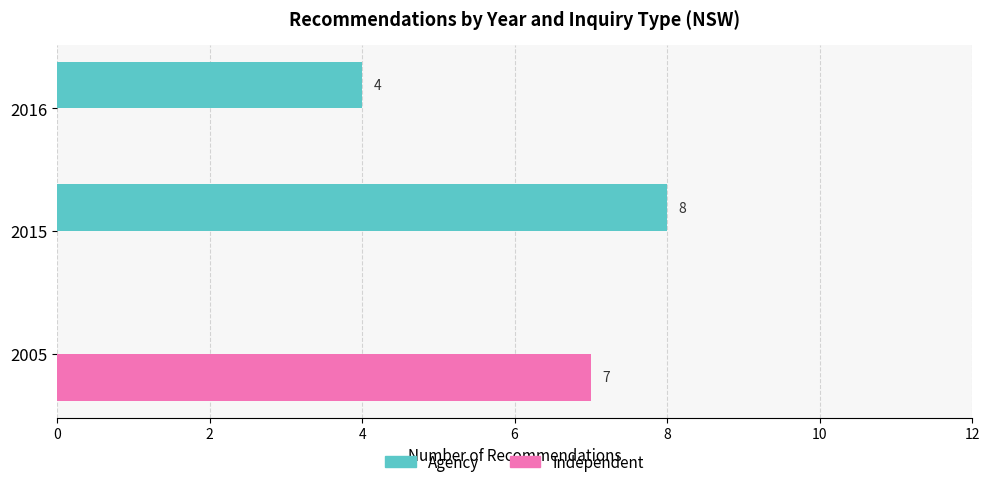

Where is Agency nearest to the value 4?

2016